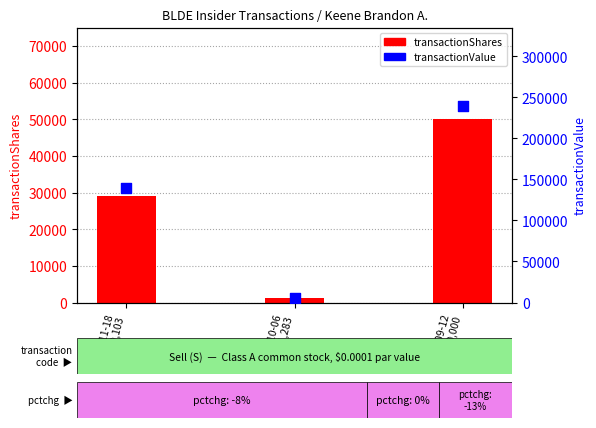

What is the total value across all series at 2022-09-12
S: 50,000?

289440